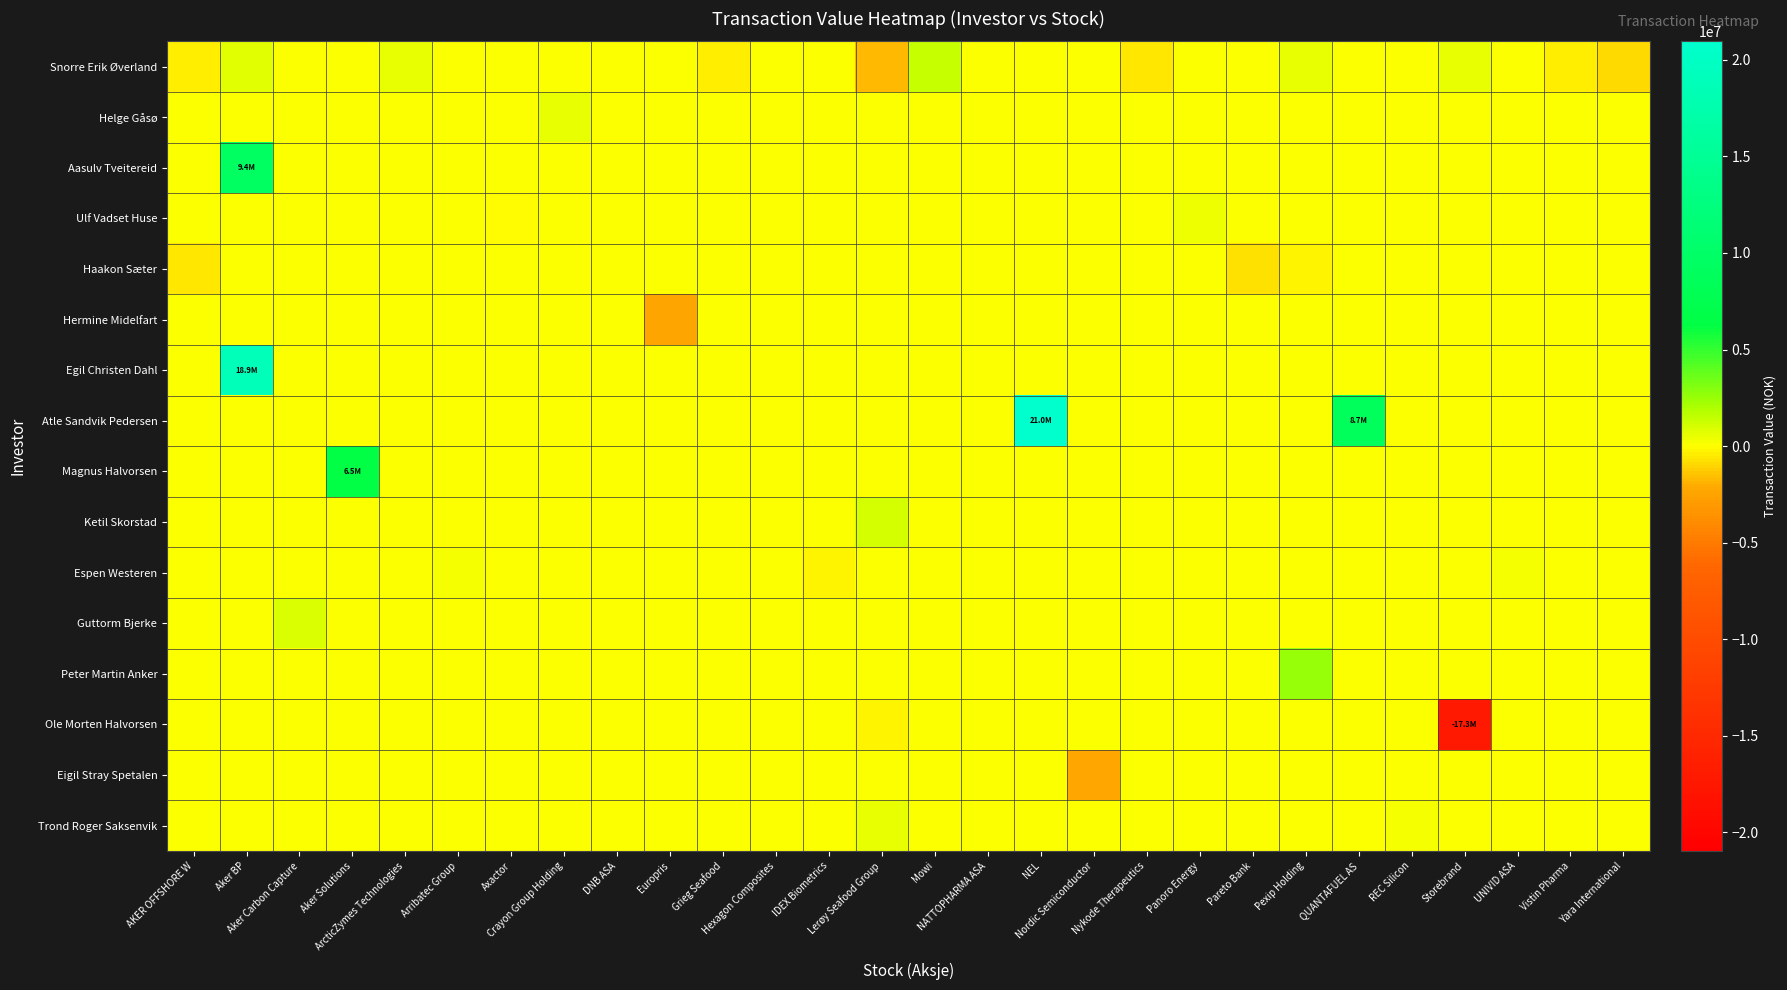

What is the spread (max minus min) of values at Pexip Holding?

2943699